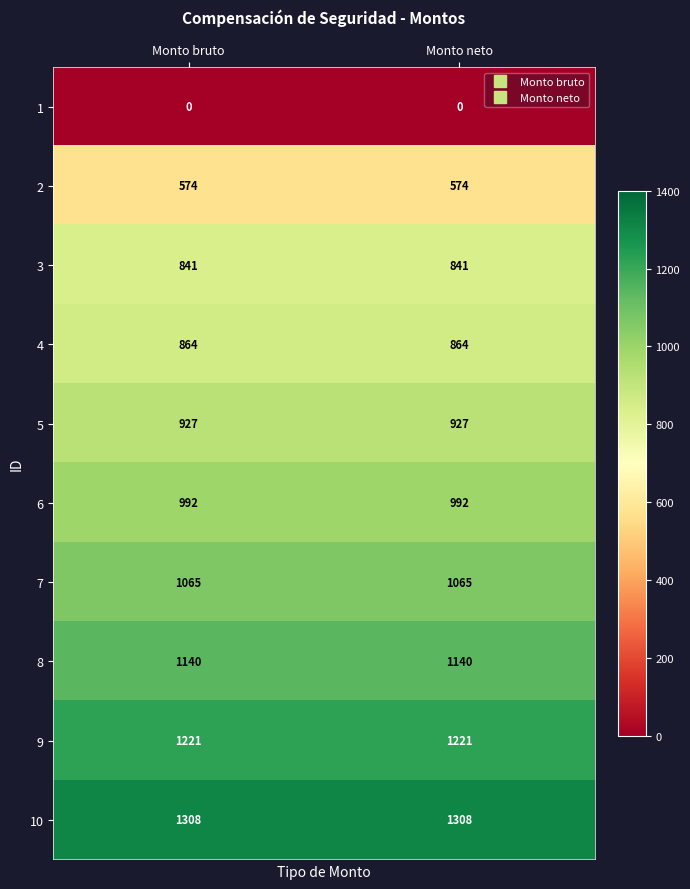

What is the sum of all 3 values?

1682